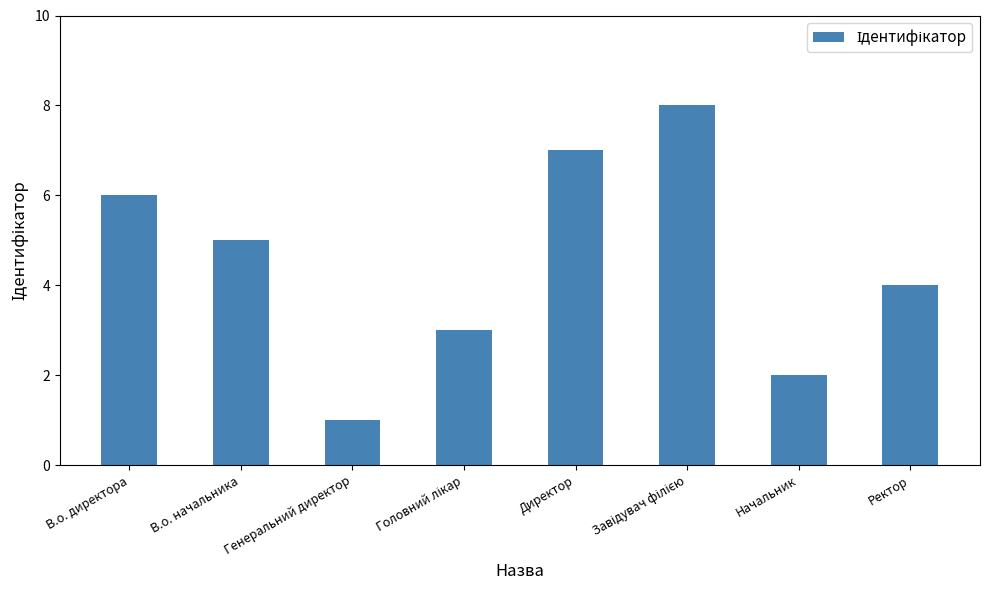

What is the label of the 2nd bar from the left?

В.о. начальника